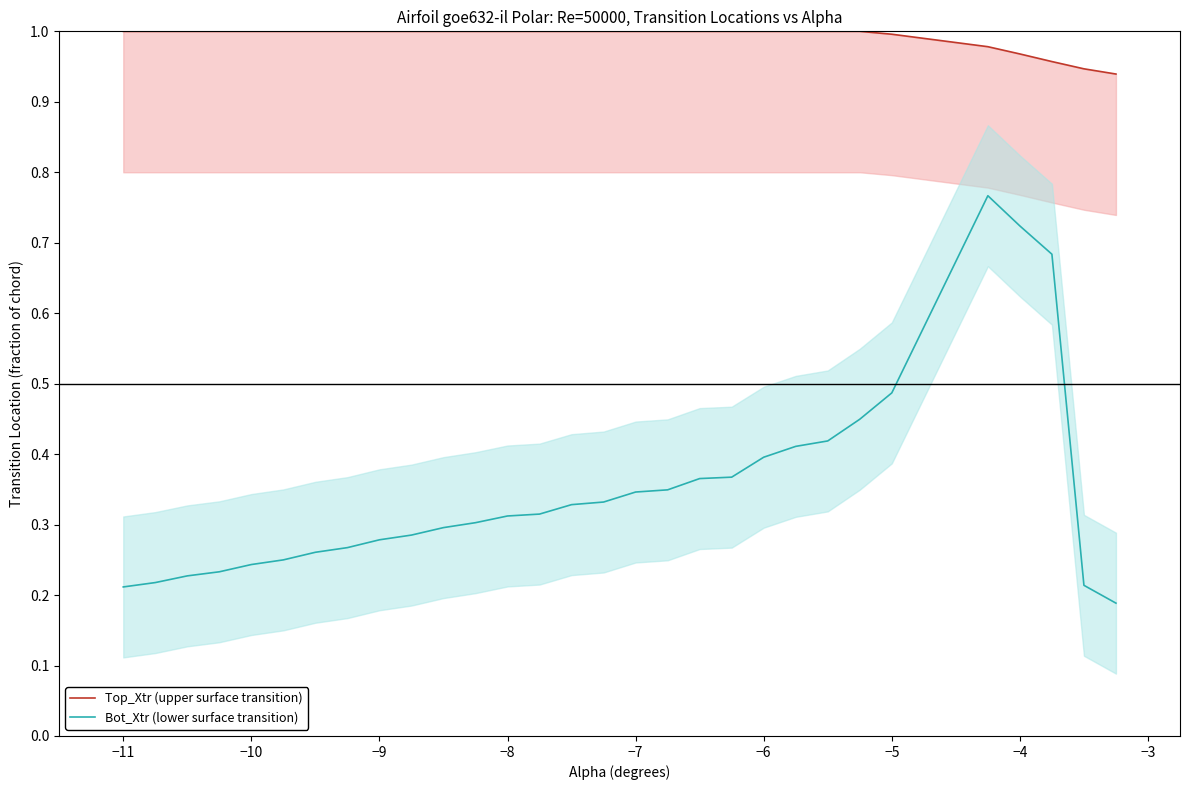

True or false: Bot_Xtr (lower surface transition) has a value of 1.2 at −4.

False